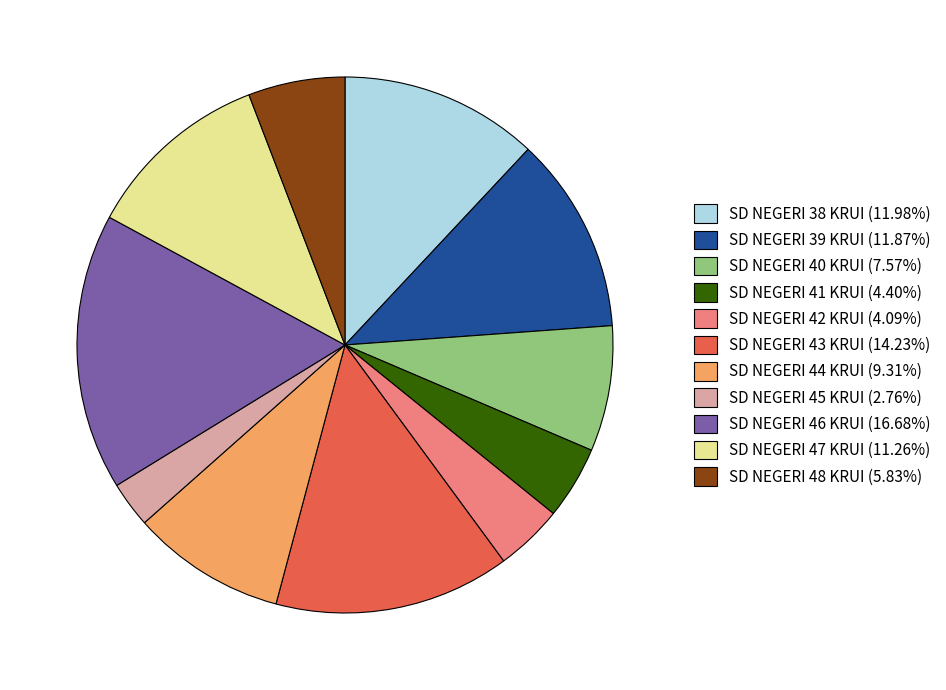

Is the sum of SD NEGERI 45 KRUI (2.76%) and SD NEGERI 40 KRUI (7.57%) greater than half?

No